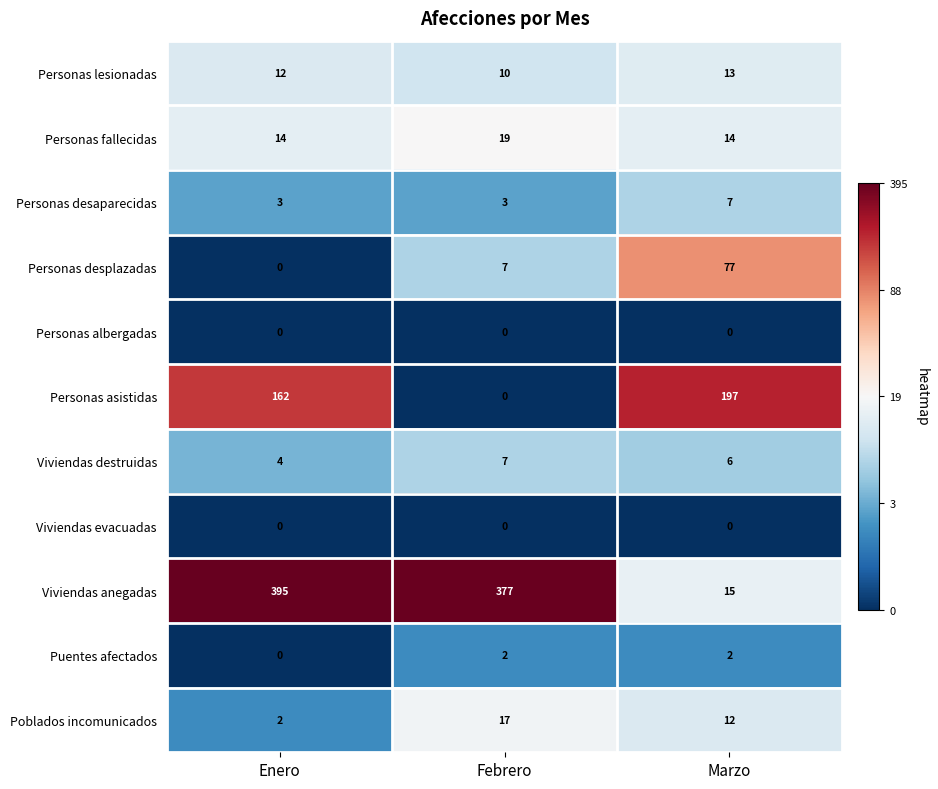

Rank the categories by Personas desplazadas value from highest to lowest.

Marzo, Febrero, Enero